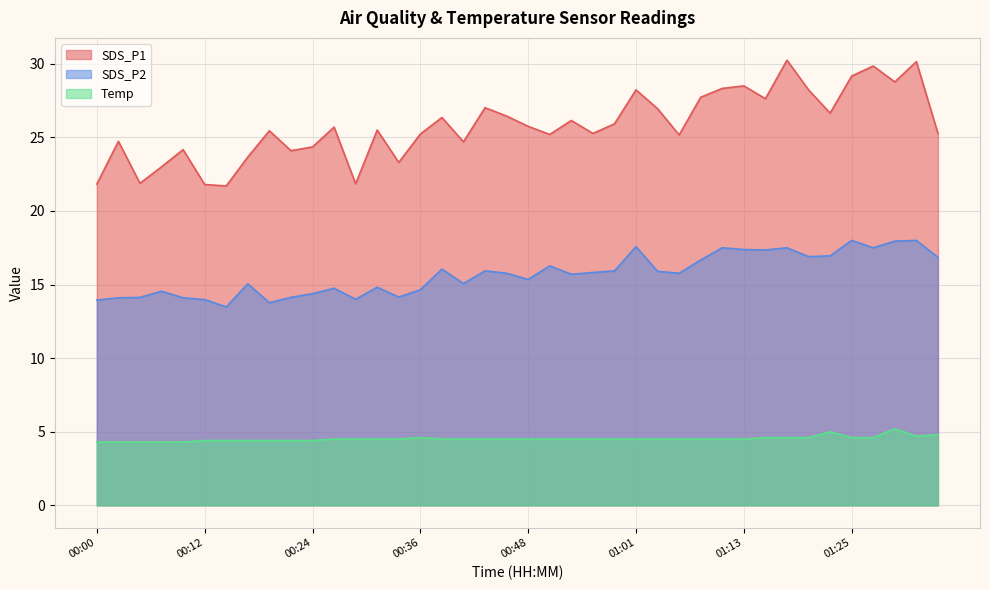

Count the Temp values in the range 4 to 5.

39